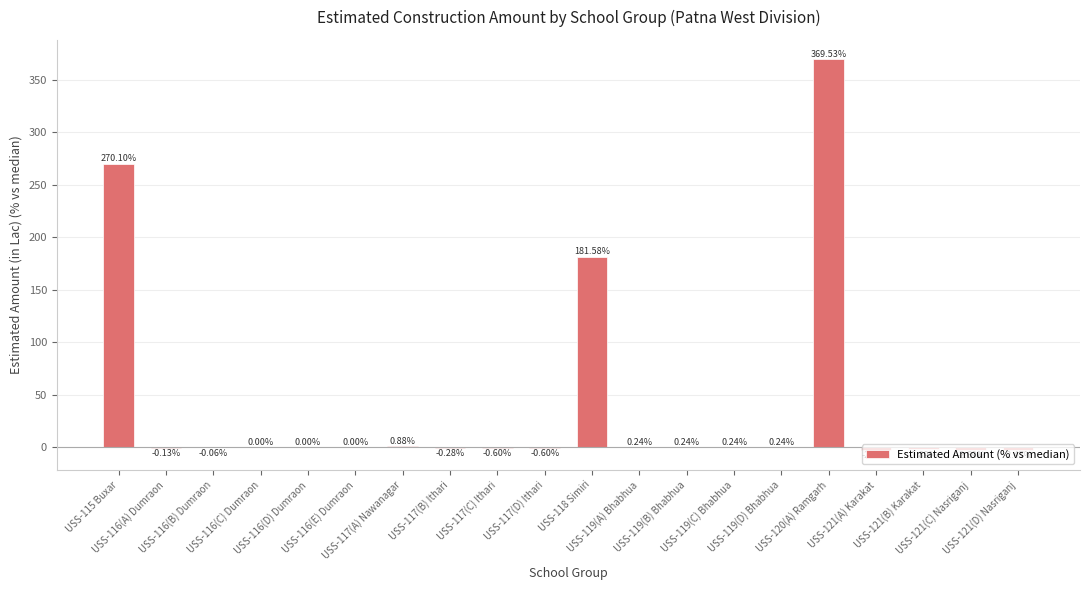

What is the sum of all values?

812.2